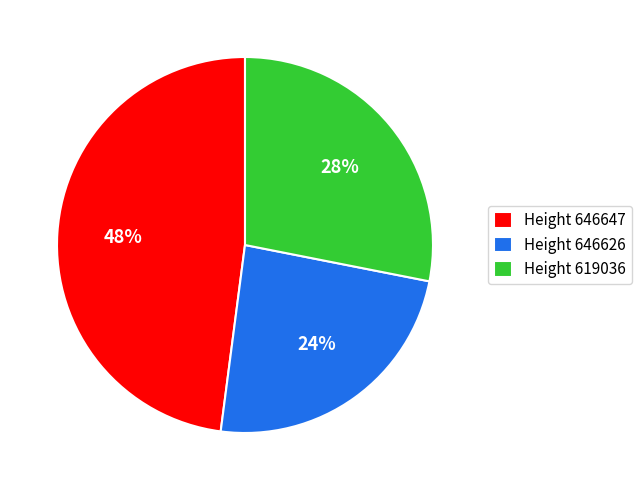

Is it true that Height 646626 is 13% of the pie?

False